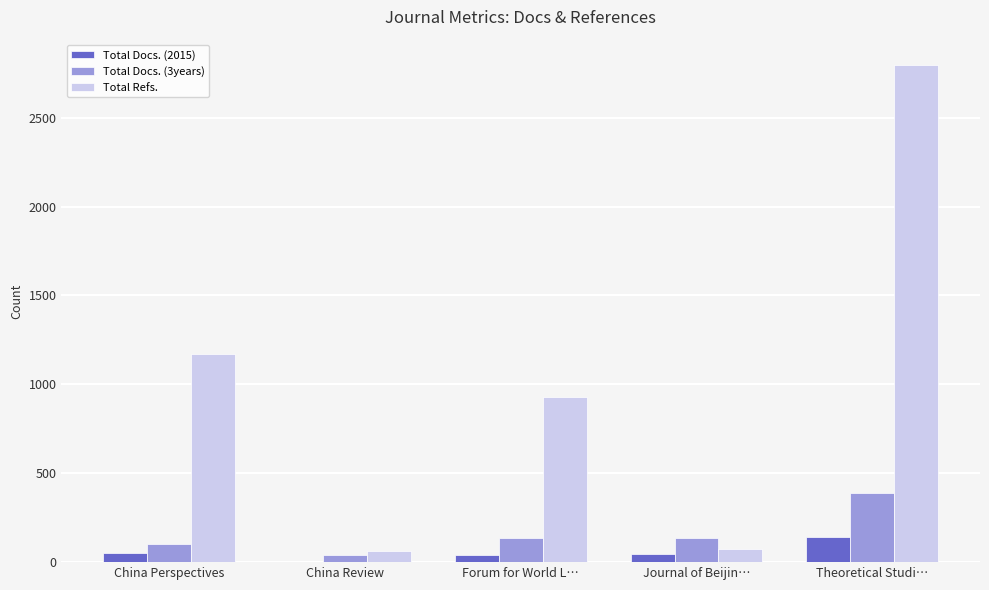

Is the value of Total Refs. at Forum for World L… greater than the value of Total Docs. (3years) at Theoretical Studi…?

Yes